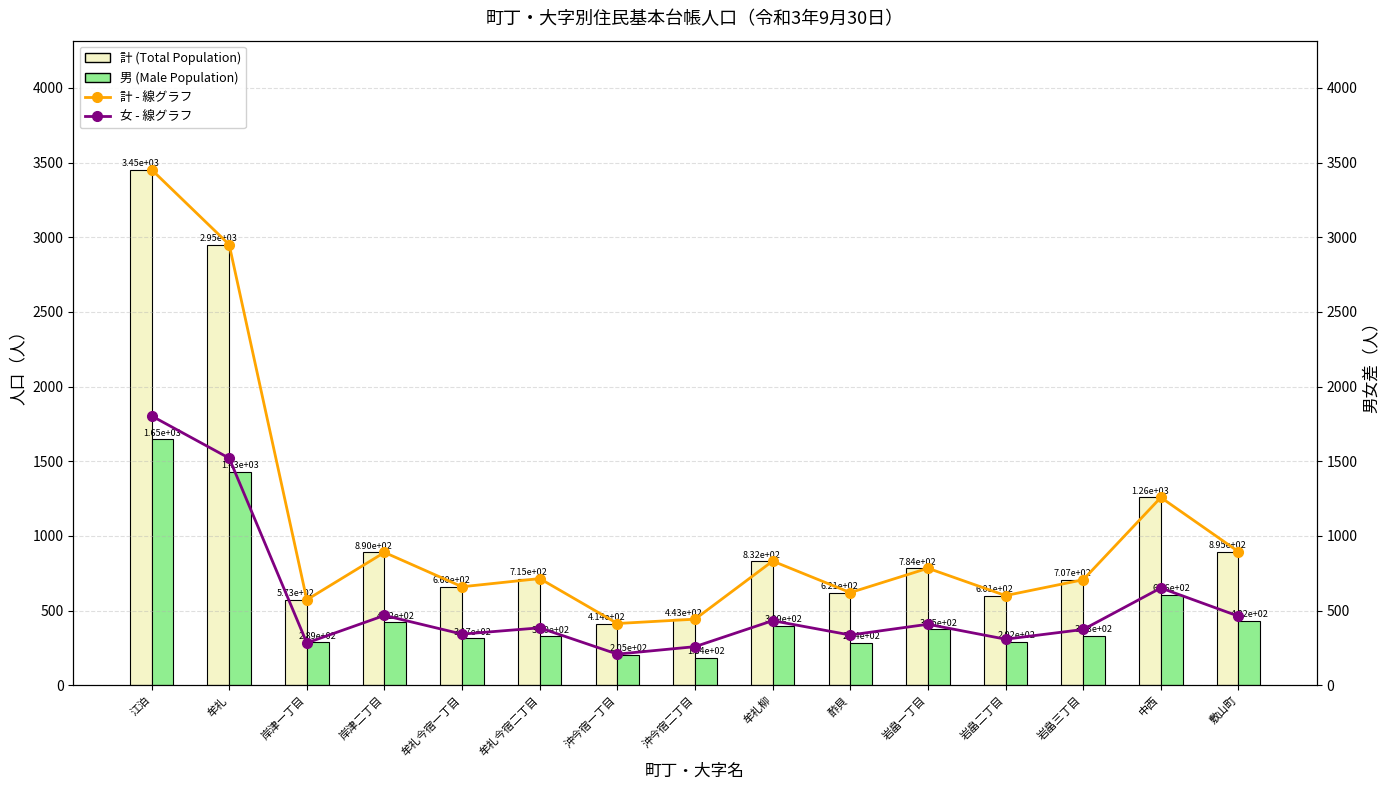

What is the value of the 計 (Total Population) bar at the 14th from the left?

1258